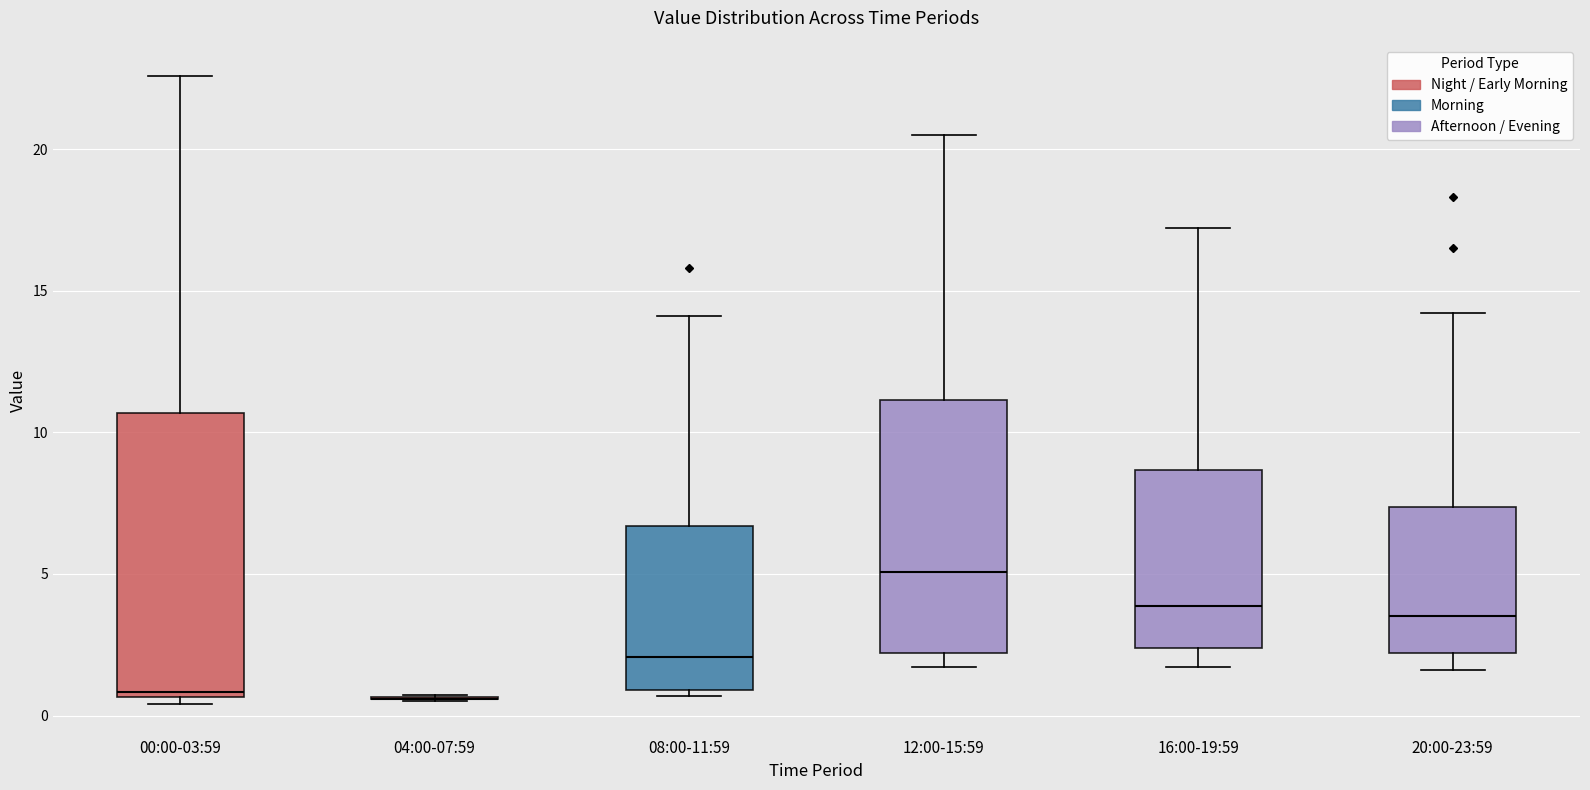

Comparing the boxes themselves (not the whiskers), which one is the tallest?

00:00-03:59